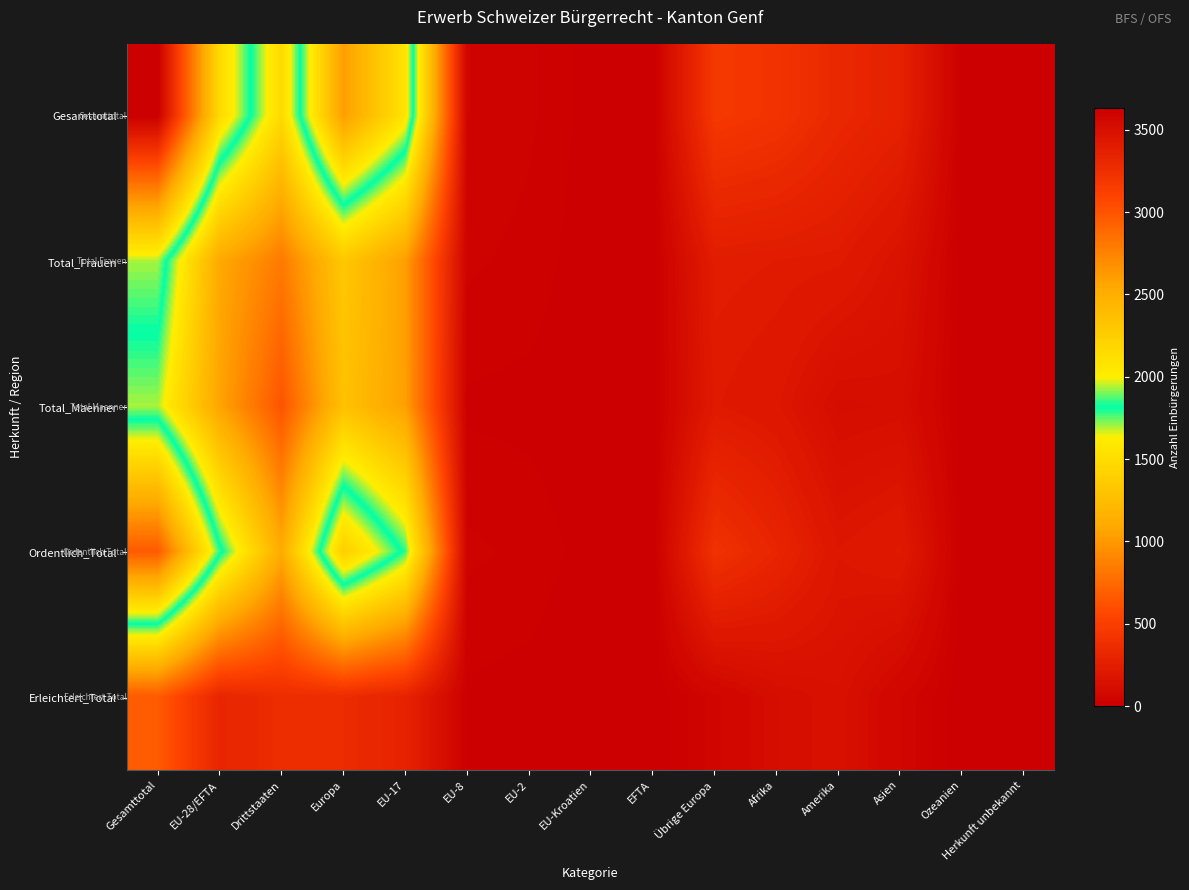

Which has a higher value, EU-8 or Afrika?

Afrika